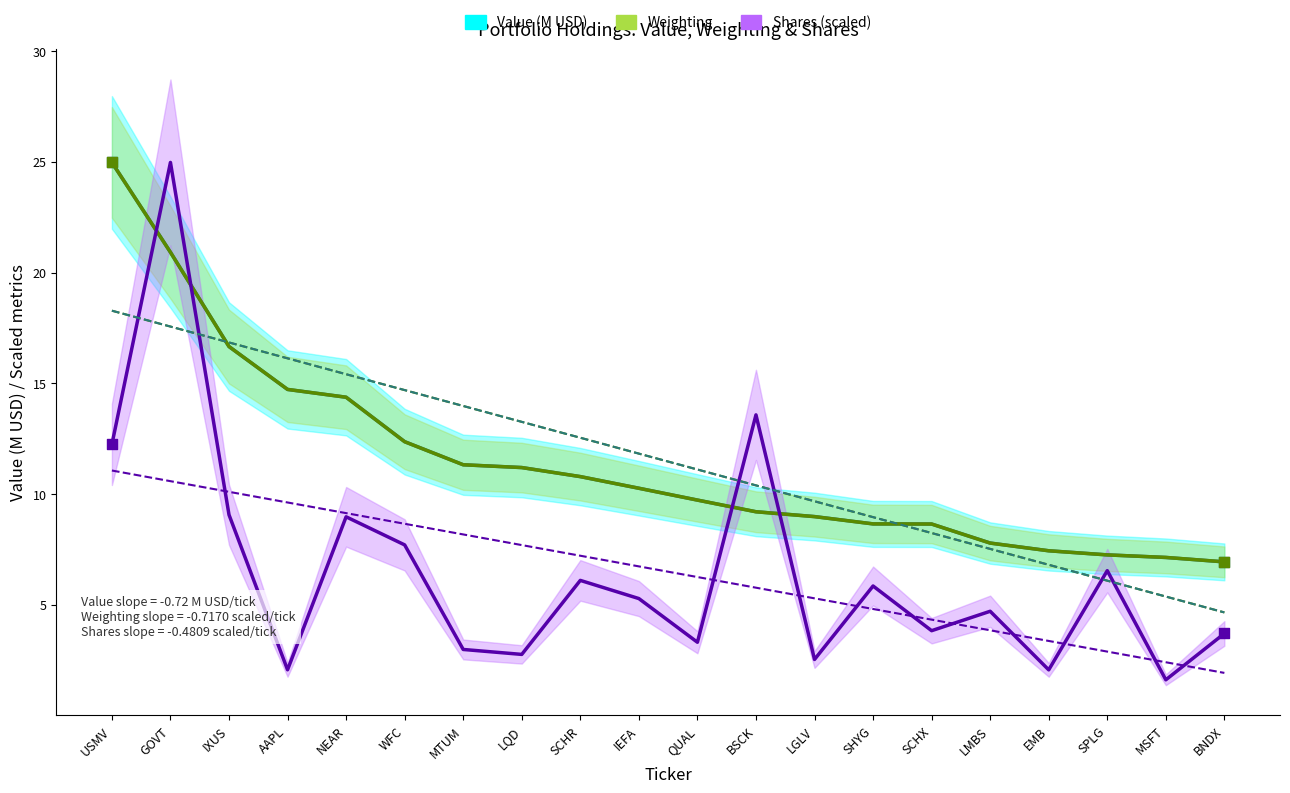

Which series contains the lowest Y value?

Shares (thousands, scaled)